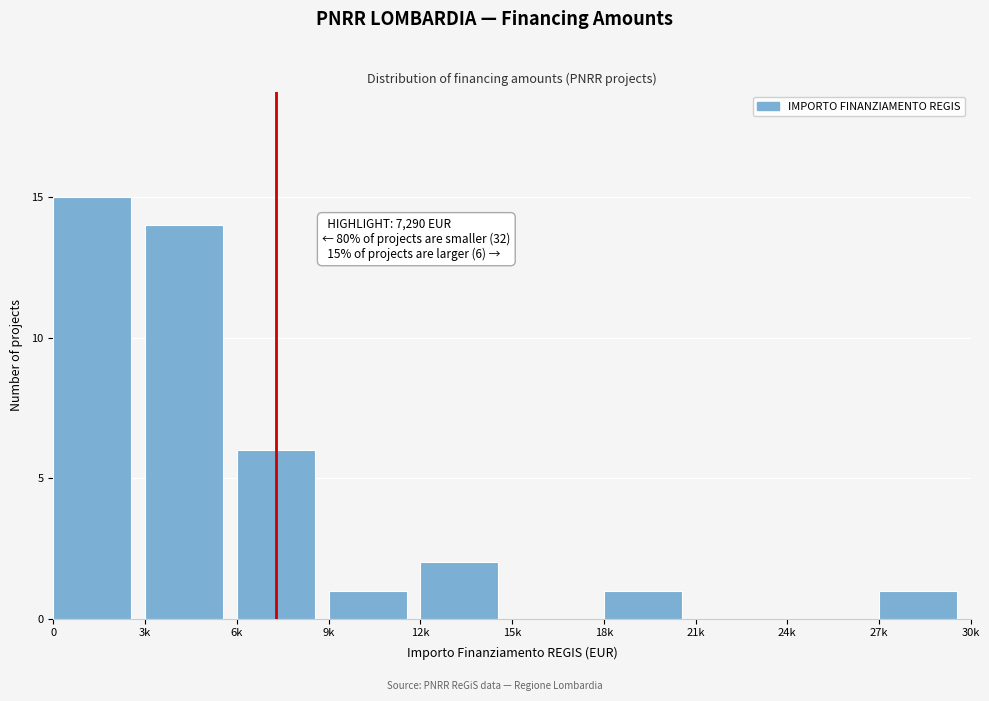

Reading left to right, what are all the values shown in this chart?

0=15	3k=14	6k=6	9k=1	12k=2	15k=0	18k=1	21k=0	24k=0	27k=1